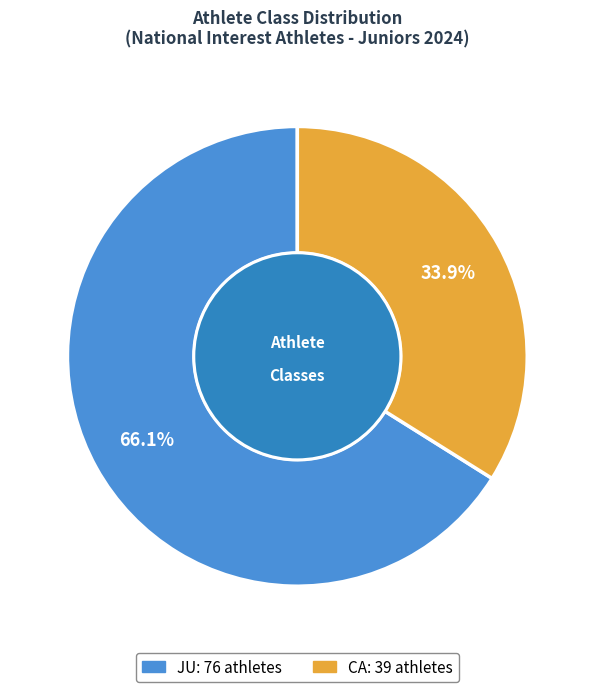

To the nearest percent, what percentage of the pie is CA?

34%